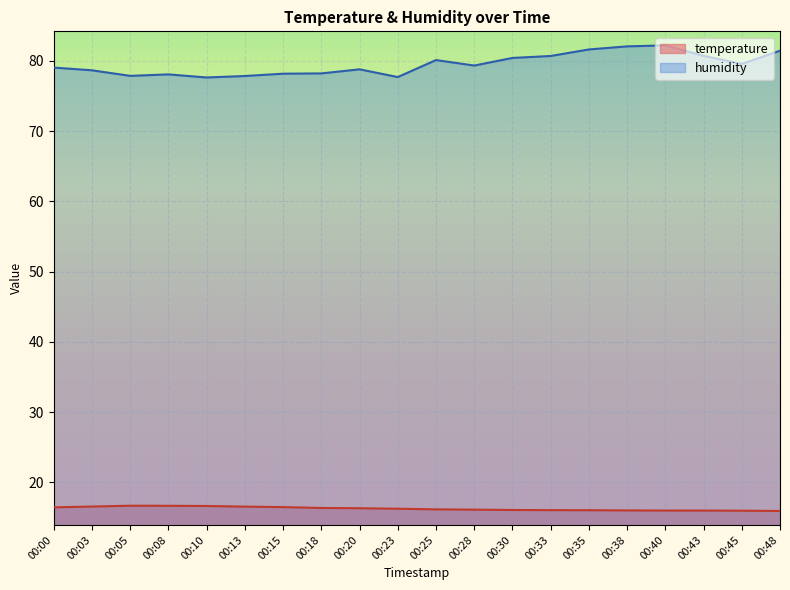

Reading left to right, transcribe all the data shown in this chart.

temperature: 16.4	16.6	16.7	16.7	16.6	16.6	16.5	16.4	16.3	16.2	16.2	16.1	16.1	16.1	16.0	16.0	16.0	16.0	16.0	15.9
humidity: 79.1	78.7	77.9	78.1	77.7	77.9	78.2	78.2	78.8	77.7	80.1	79.3	80.4	80.7	81.6	82.1	82.2	80.7	79.6	81.5